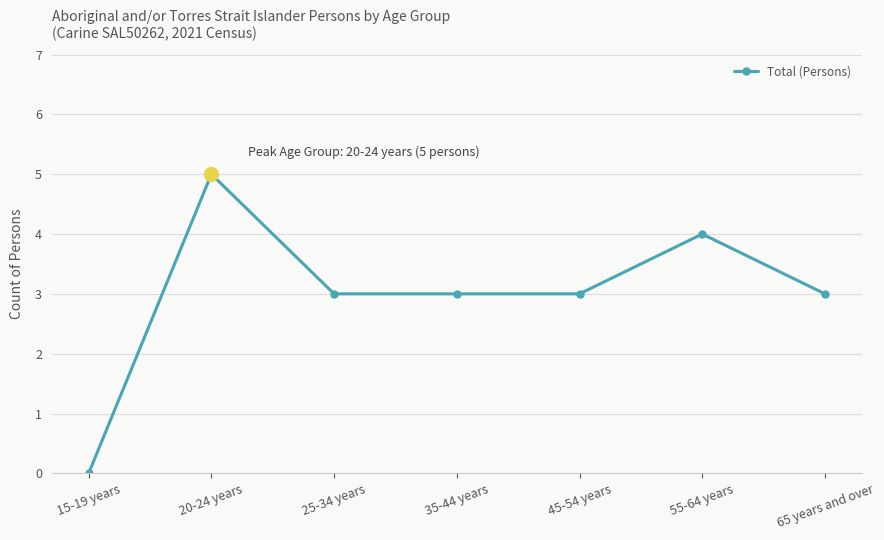

At which label does the data first exceed 3?

20-24 years